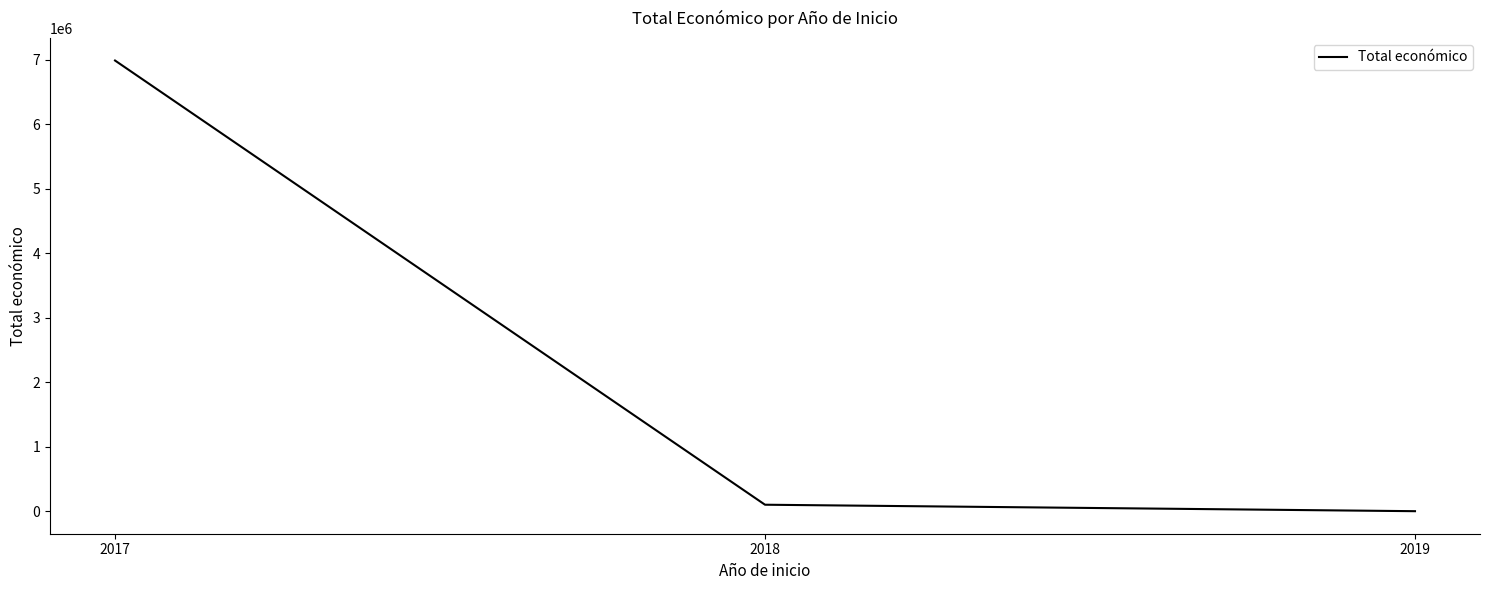

List the labels in order of value, largest first.

2017, 2018, 2019